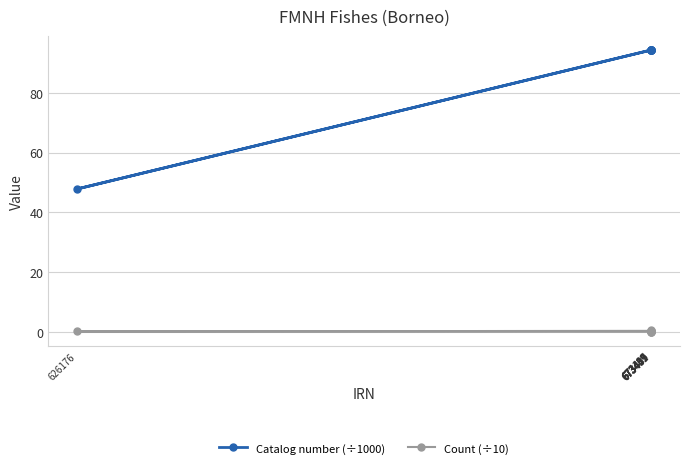

Which series has the widest spread of values?

Catalog number (÷1000)